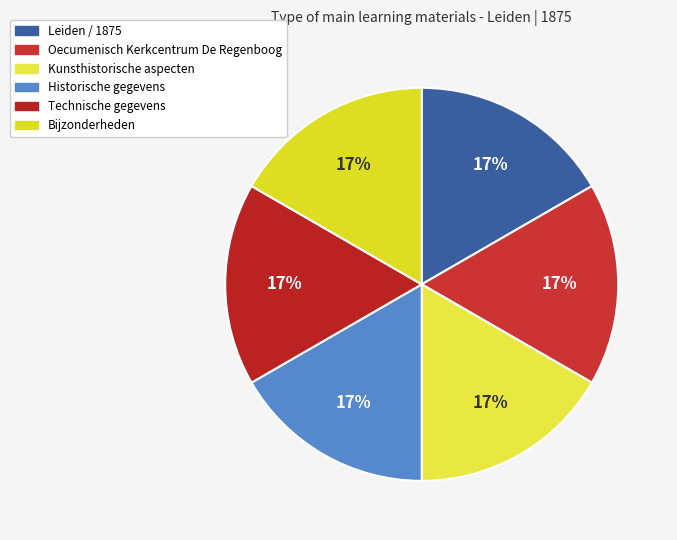

Count the number of slices in the pie.

6